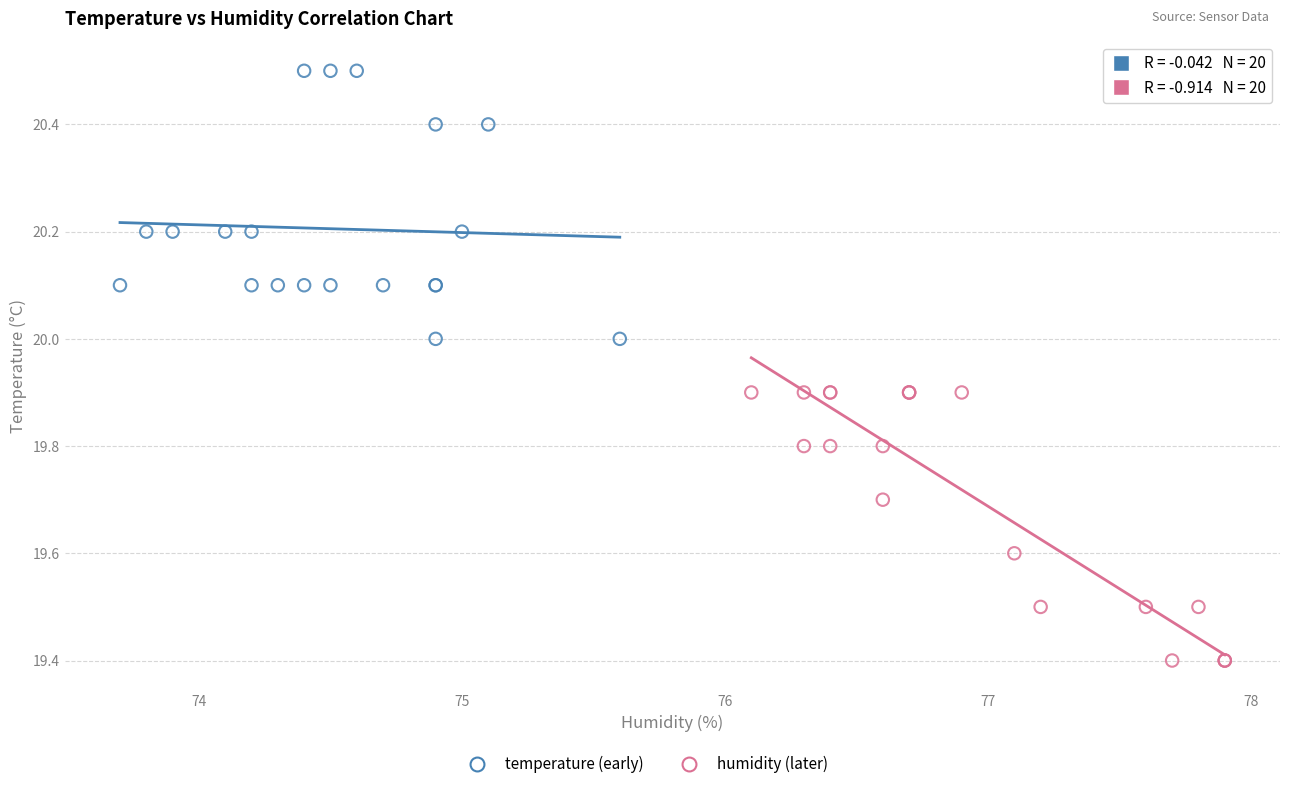

Which series reaches the maximum Y coordinate?

temperature (early)